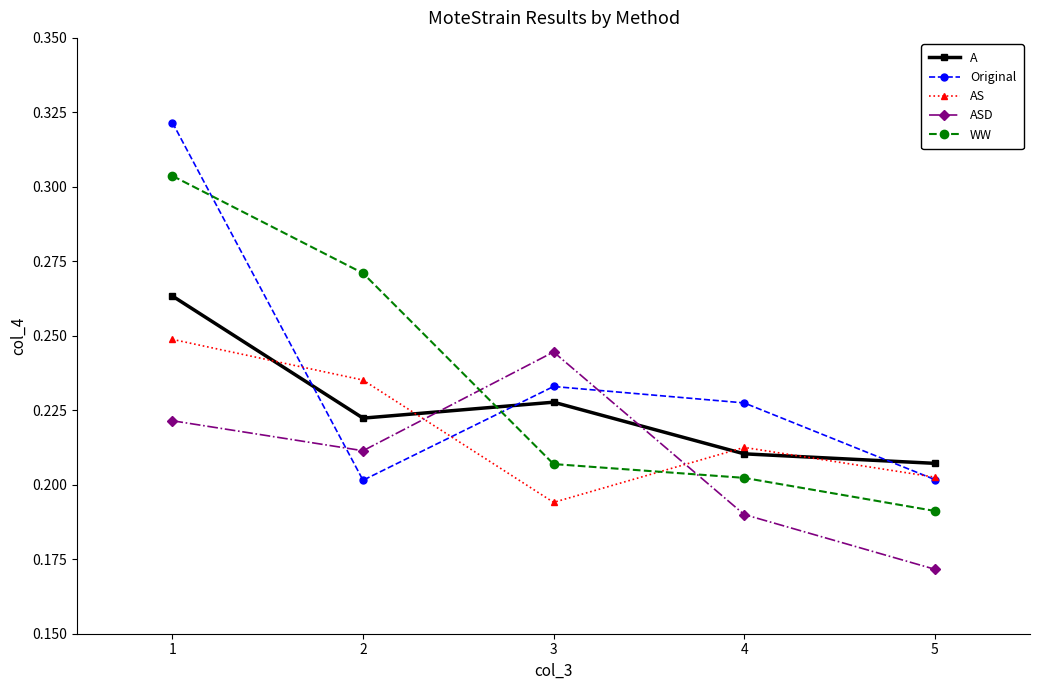

True or false: AS has a value of 0.1 at 1.

False